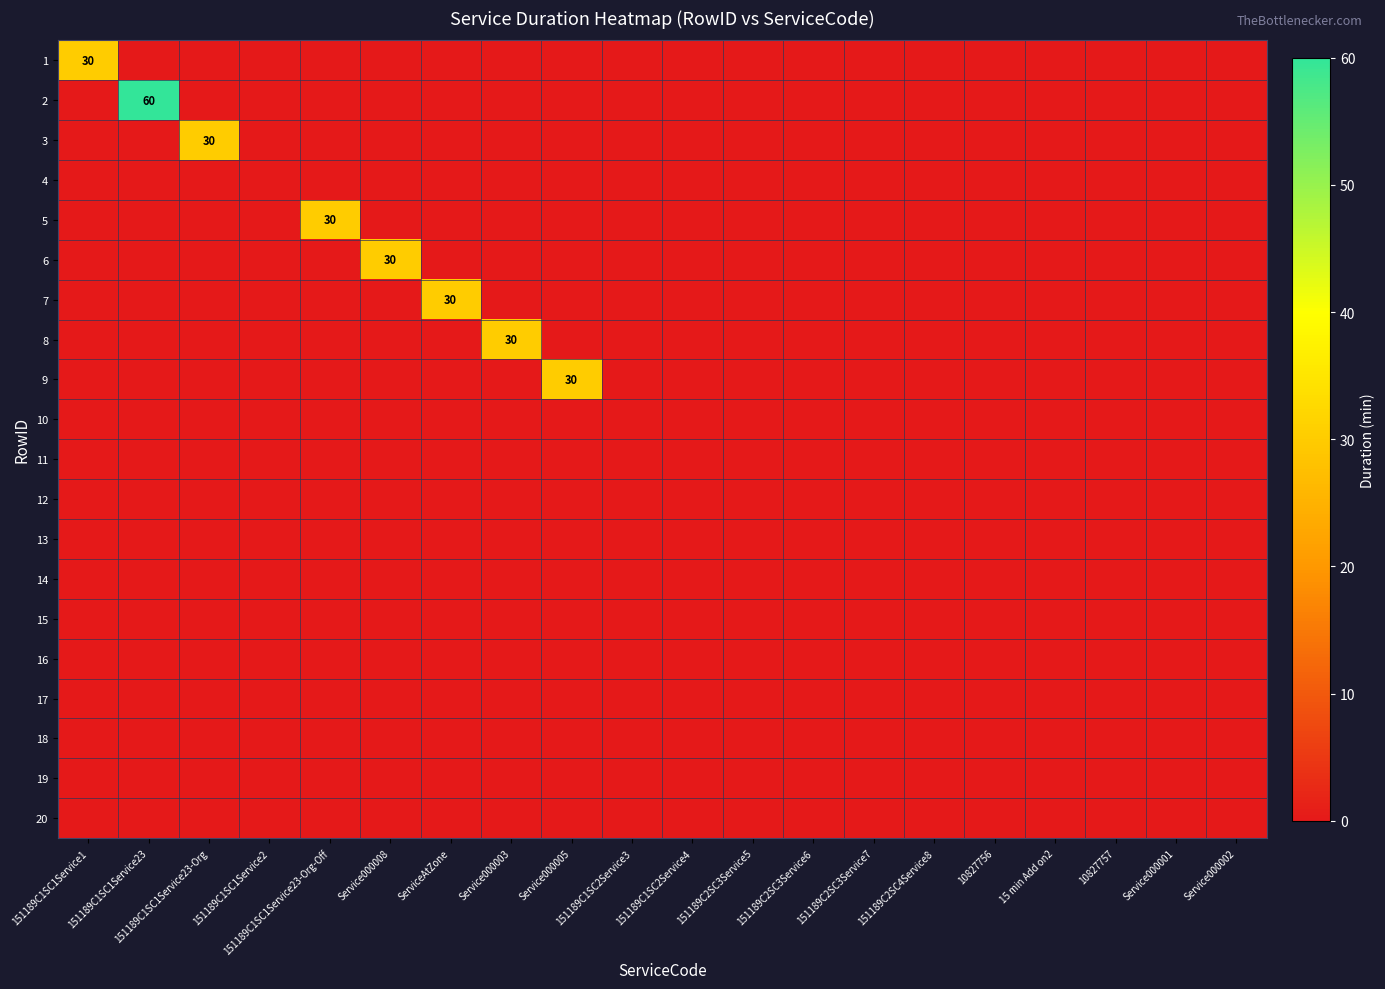

Is it true that 3 equals 0 at 151189C2SC3Service5?

True